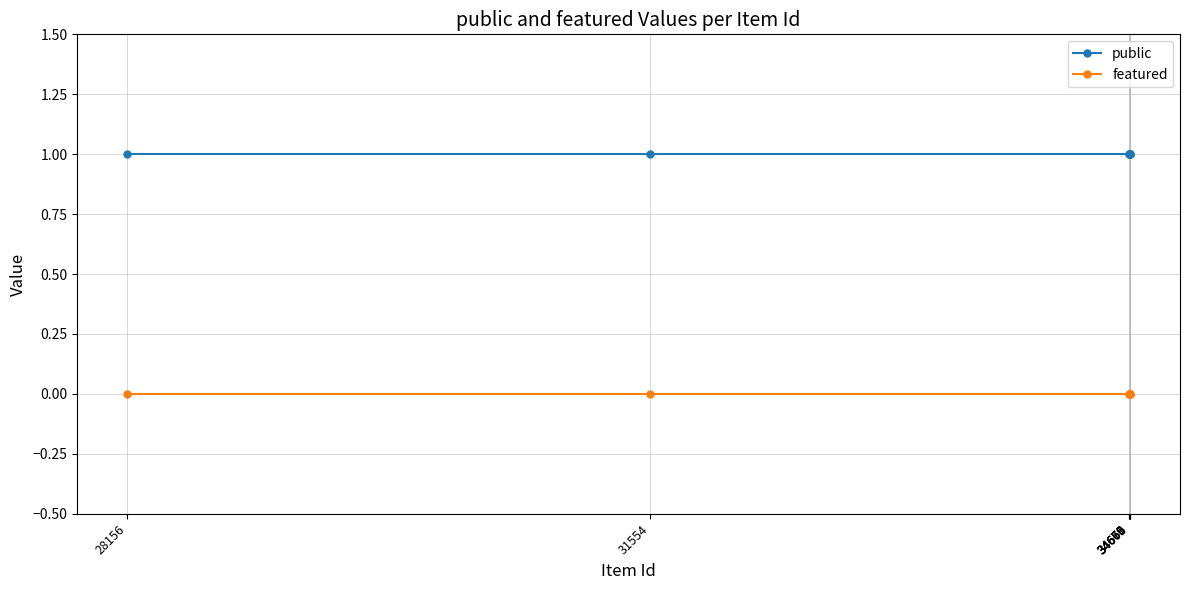

True or false: public and featured intersect in this chart.

False